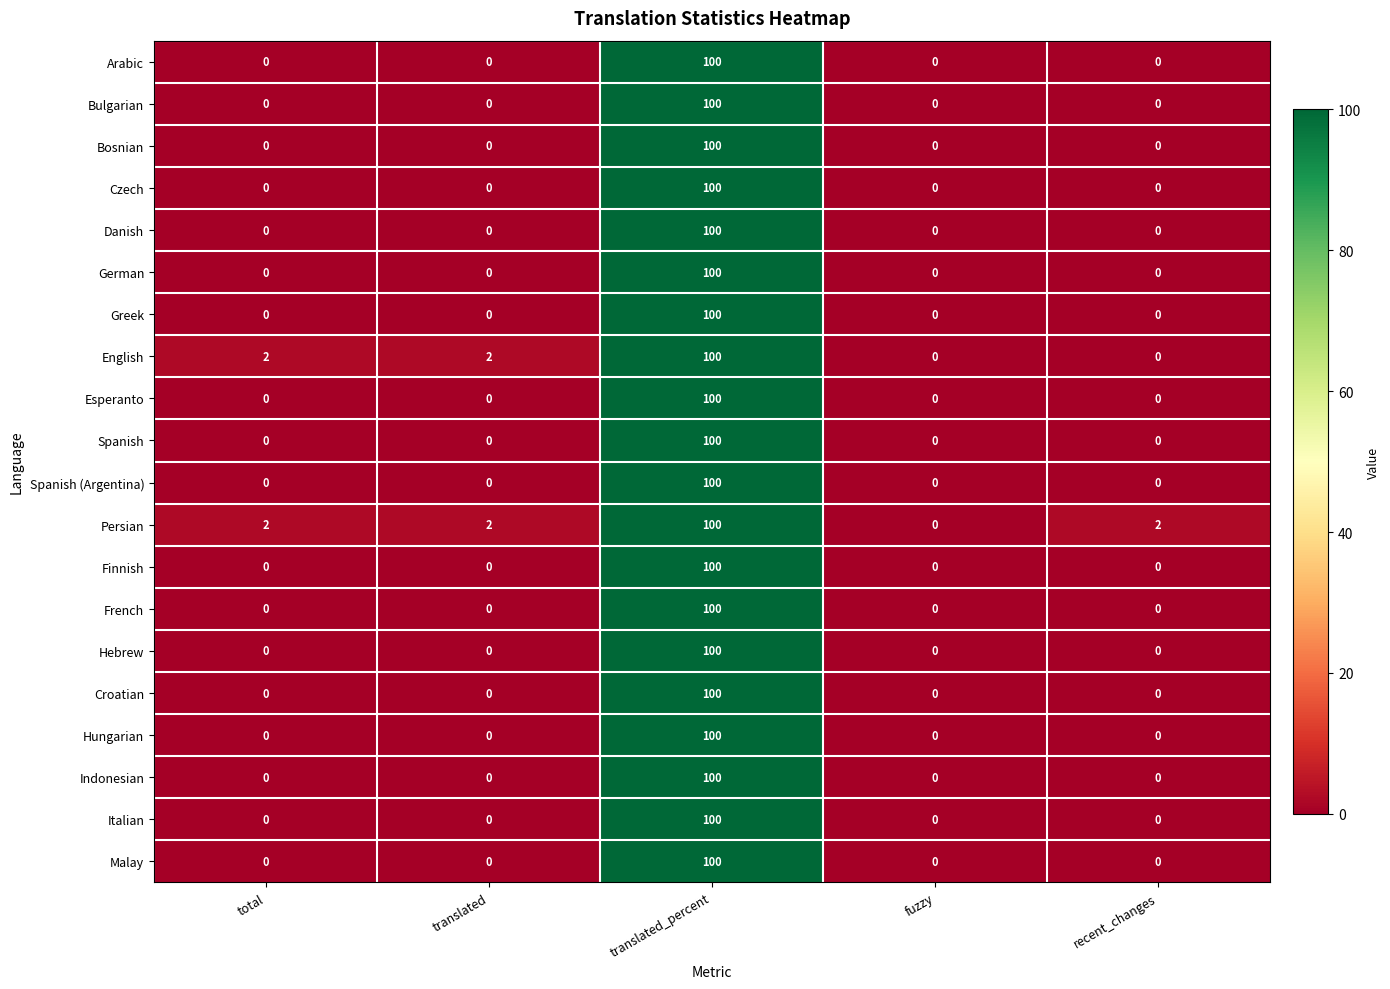

What is the average value of the English series?

21